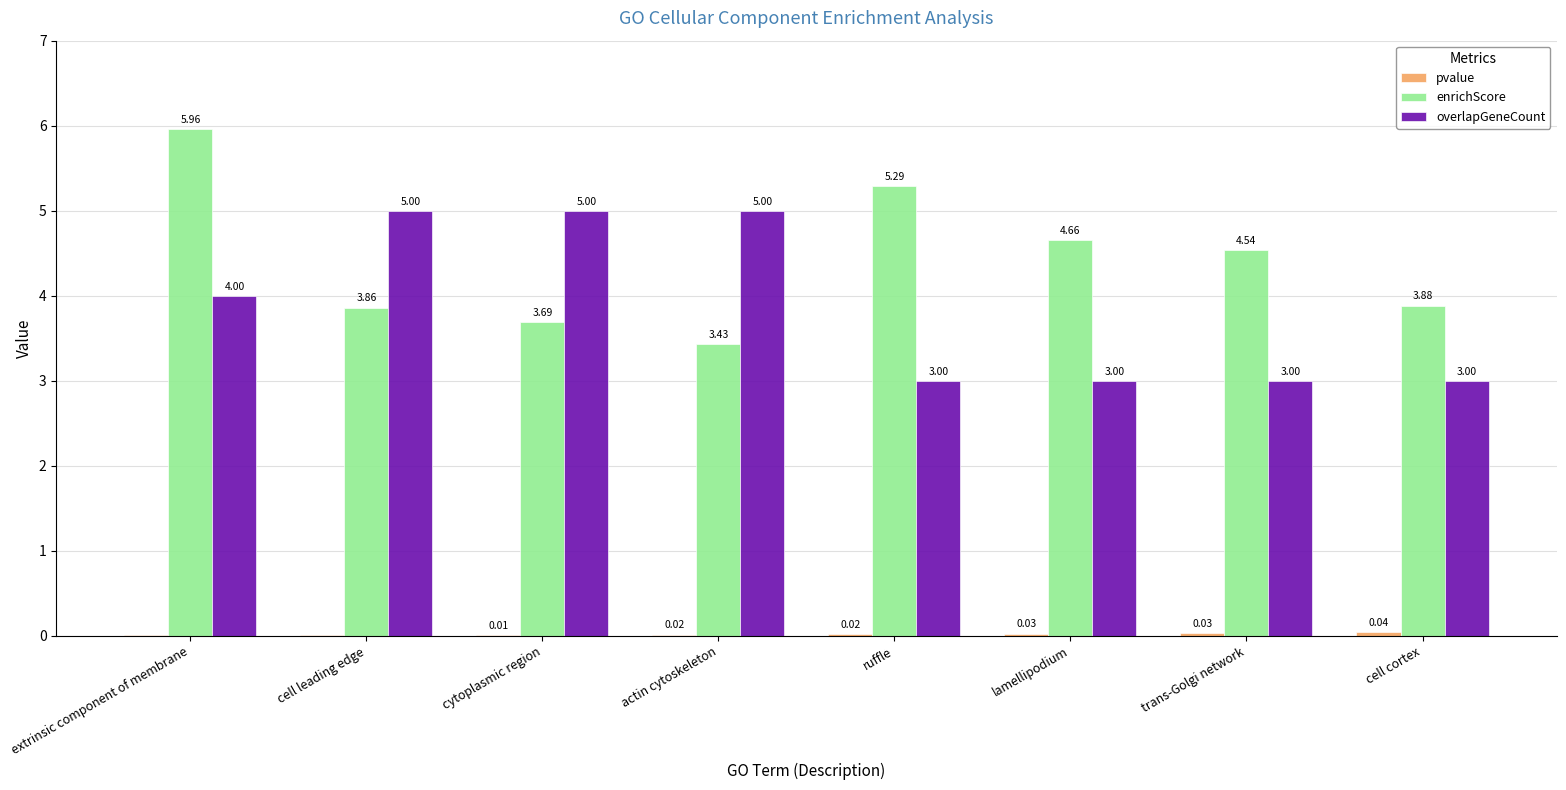

Where does the enrichScore series first go above 4?

extrinsic component of membrane